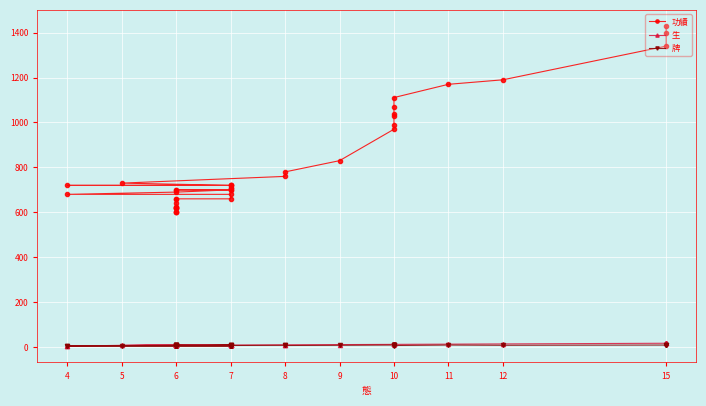

Which series has the largest range (max minus min)?

功績